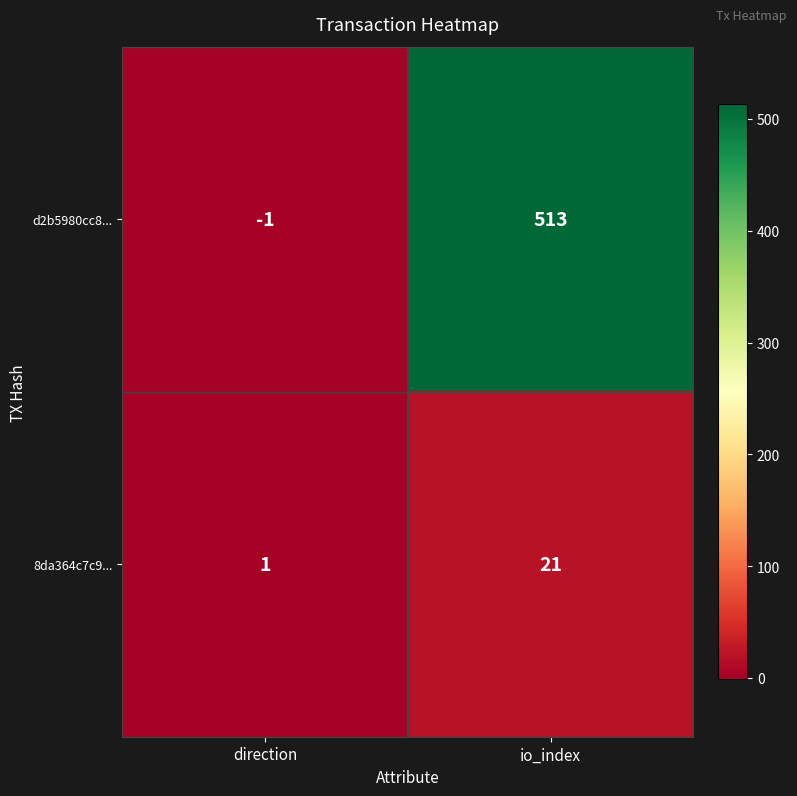

At which category is the sum across all series the highest?

io_index